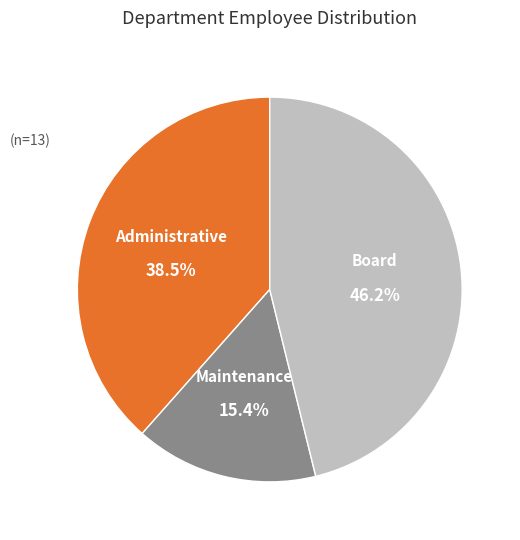

What is the total percentage of Administrative and Board?

84.6%